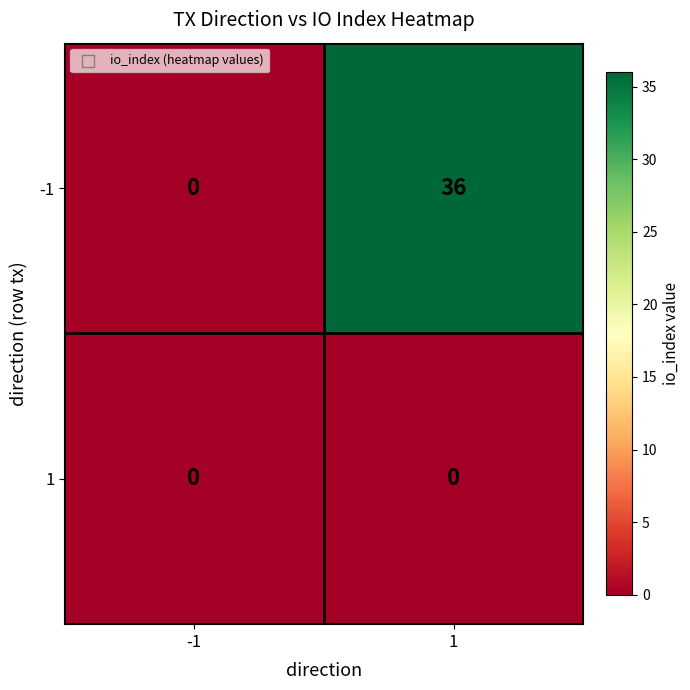

At how many categories does at least one series exceed 13?

1